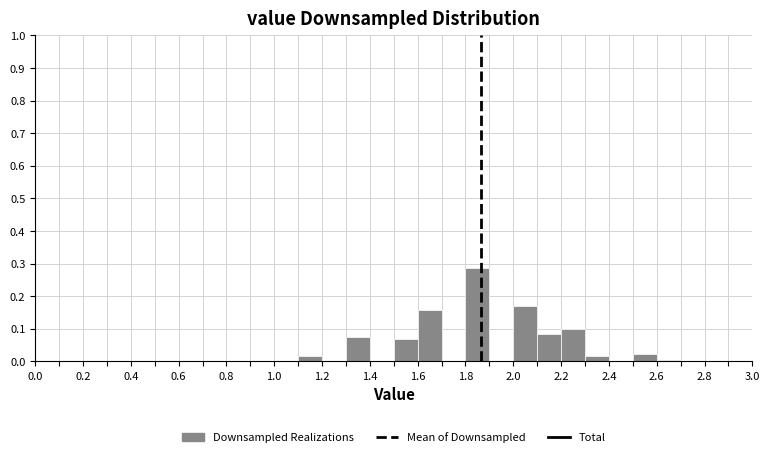

Reading left to right, transcribe this chart: for each bar, give the range it covers on the x-axis and its height. The values are not printed on the chart, so give them approximately, as read against the axis.

0.0 to 0.1: 0
0.1 to 0.2: 0
0.2 to 0.3: 0
0.3 to 0.4: 0
0.4 to 0.5: 0
0.5 to 0.6: 0
0.6 to 0.7: 0
0.7 to 0.8: 0
0.8 to 0.9: 0
0.9 to 1.0: 0
1.0 to 1.1: 0
1.1 to 1.2: 0.02
1.2 to 1.3: 0
1.3 to 1.4: 0.07
1.4 to 1.5: 0
1.5 to 1.6: 0.07
1.6 to 1.7: 0.16
1.7 to 1.8: 0
1.8 to 1.9: 0.29
1.9 to 2.0: 0
2.0 to 2.1: 0.17
2.1 to 2.2: 0.08
2.2 to 2.3: 0.10
2.3 to 2.4: 0.02
2.4 to 2.5: 0
2.5 to 2.6: 0.02
2.6 to 2.7: under 0.01
2.7 to 2.8: 0